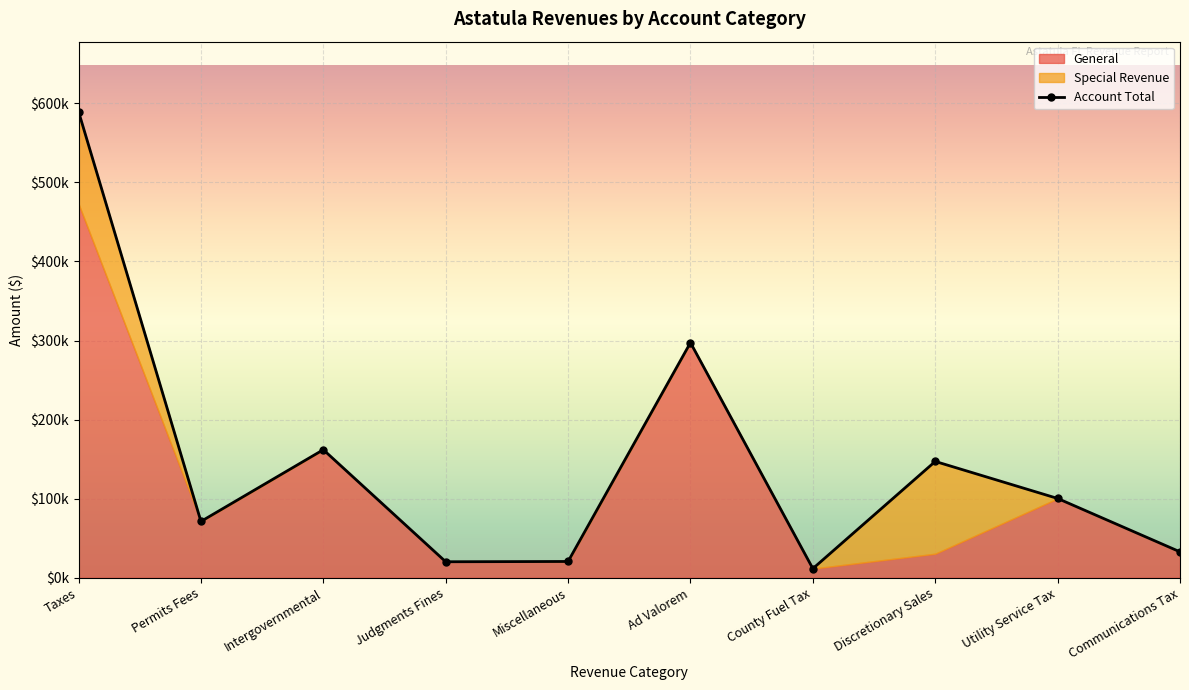

What is the maximum value shown in the chart?

589386